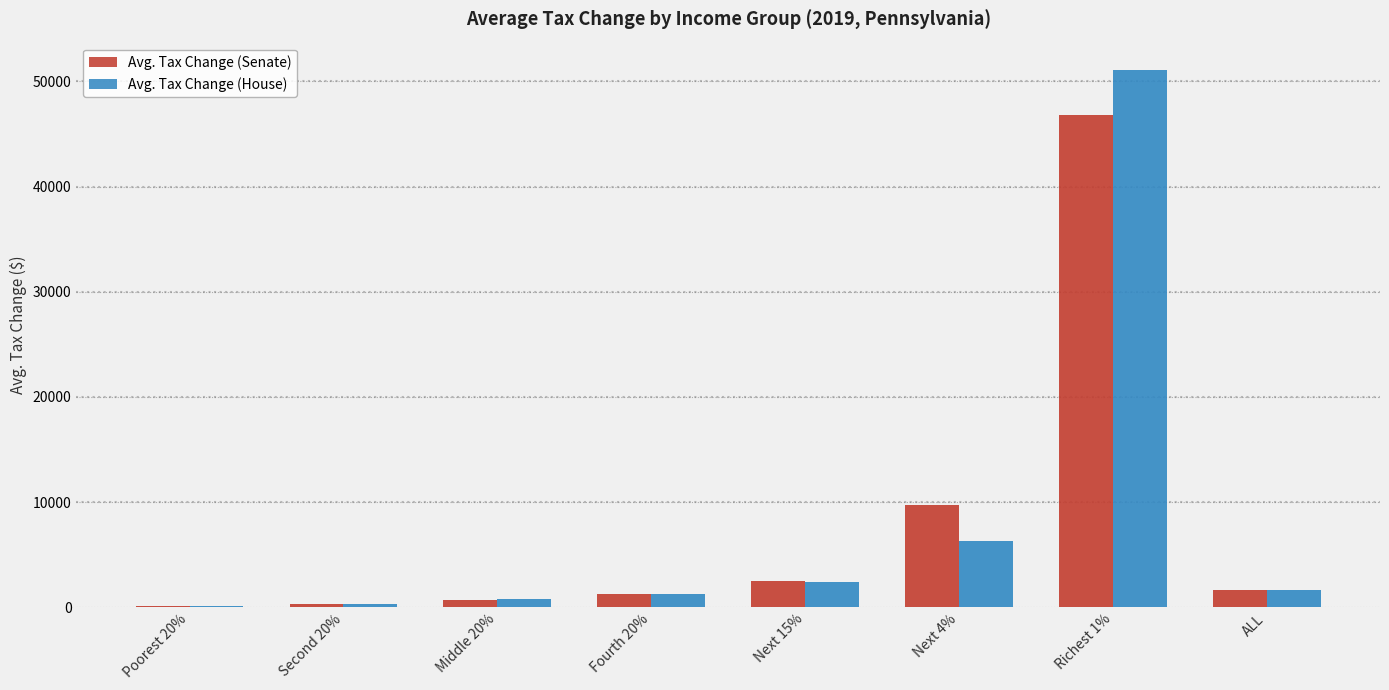

Reading left to right, transcribe all the data shown in this chart.

Avg. Tax Change (Senate): Poorest 20%=80	Second 20%=300	Middle 20%=710	Fourth 20%=1290	Next 15%=2450	Next 4%=9700	Richest 1%=46850	ALL=1680
Avg. Tax Change (House): Poorest 20%=110	Second 20%=320	Middle 20%=740	Fourth 20%=1250	Next 15%=2430	Next 4%=6280	Richest 1%=51140	ALL=1600